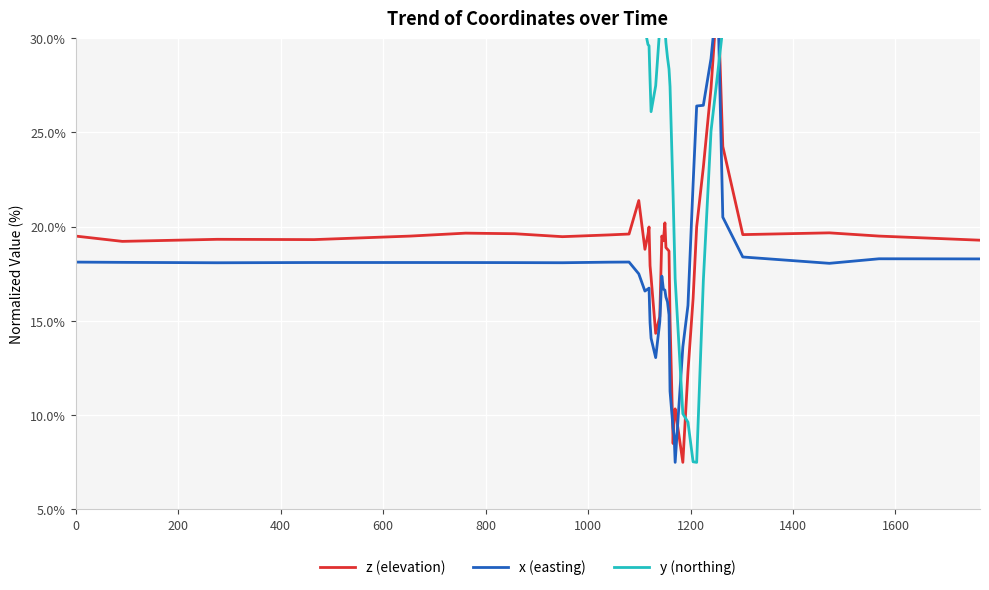

What is the sum of all x (easting) values?

700.4